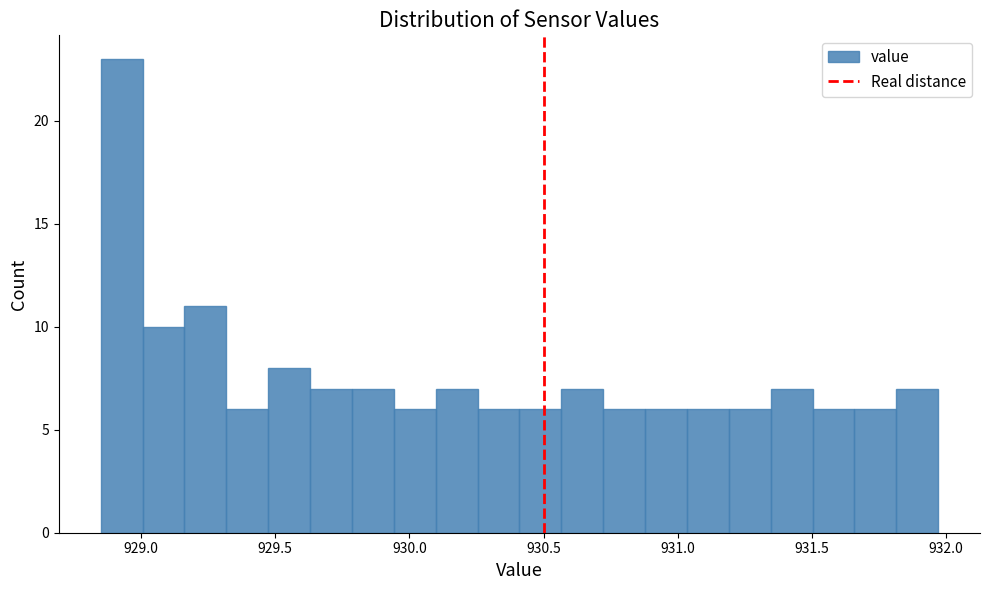

Read against the x-axis, roughly where is the centre of the tallest bar?

928.95